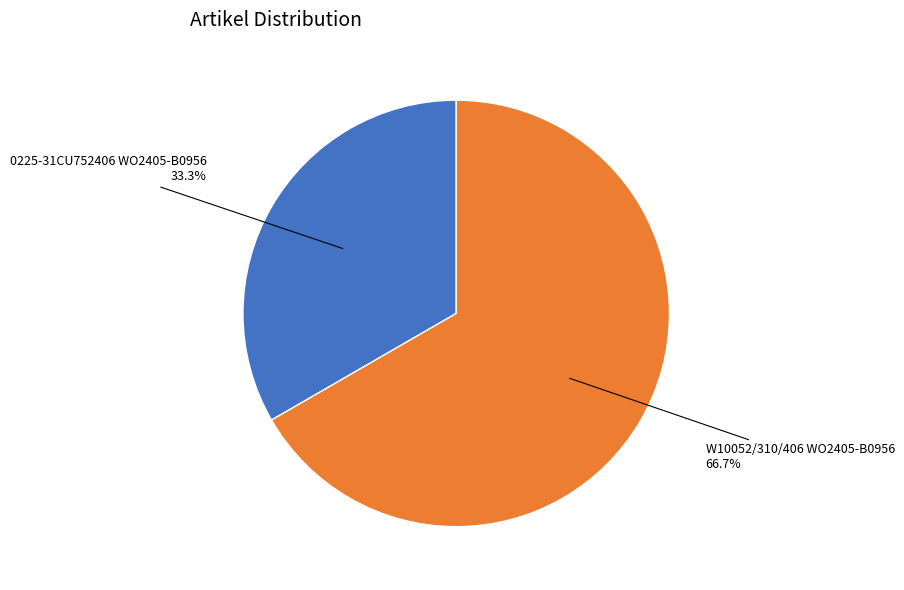

Does any single category account for the majority?

Yes